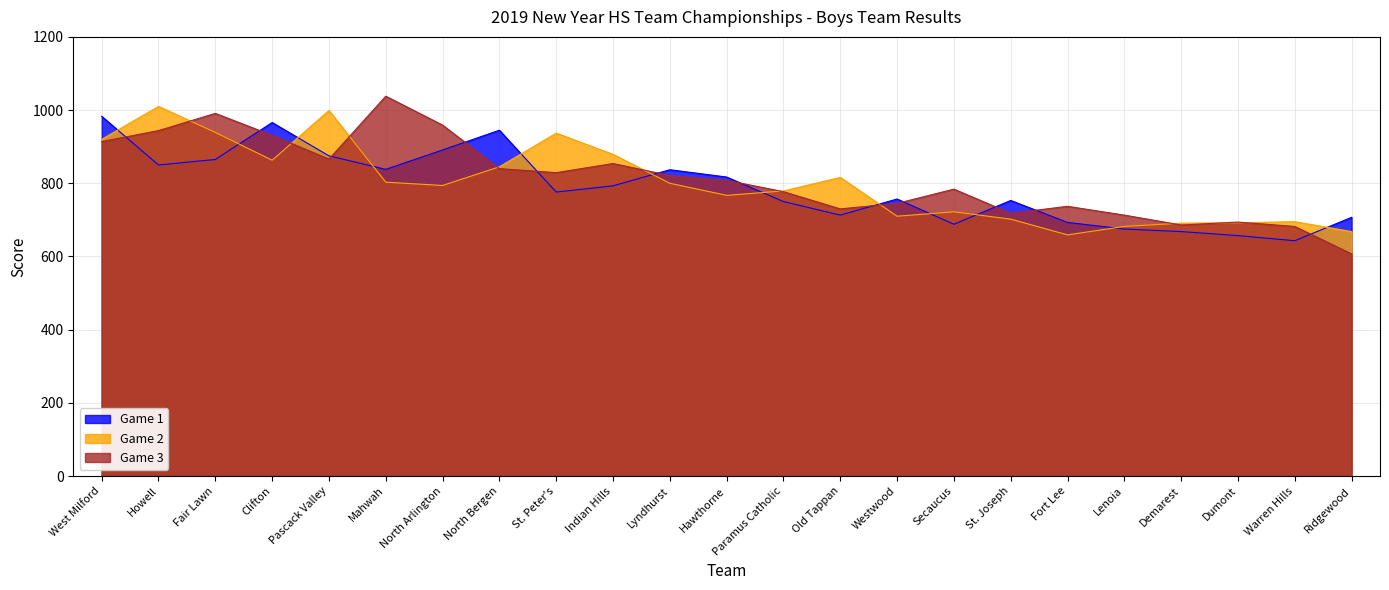

Which series has the largest total across all categories?

Game 3